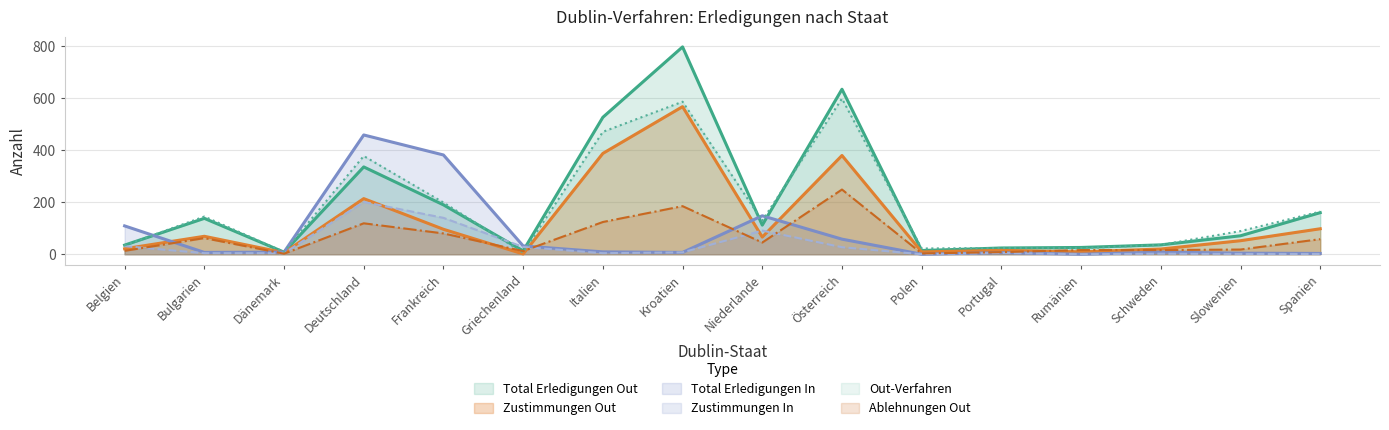

True or false: Ablehnungen Out and Total Erledigungen Out cross at least once.

False